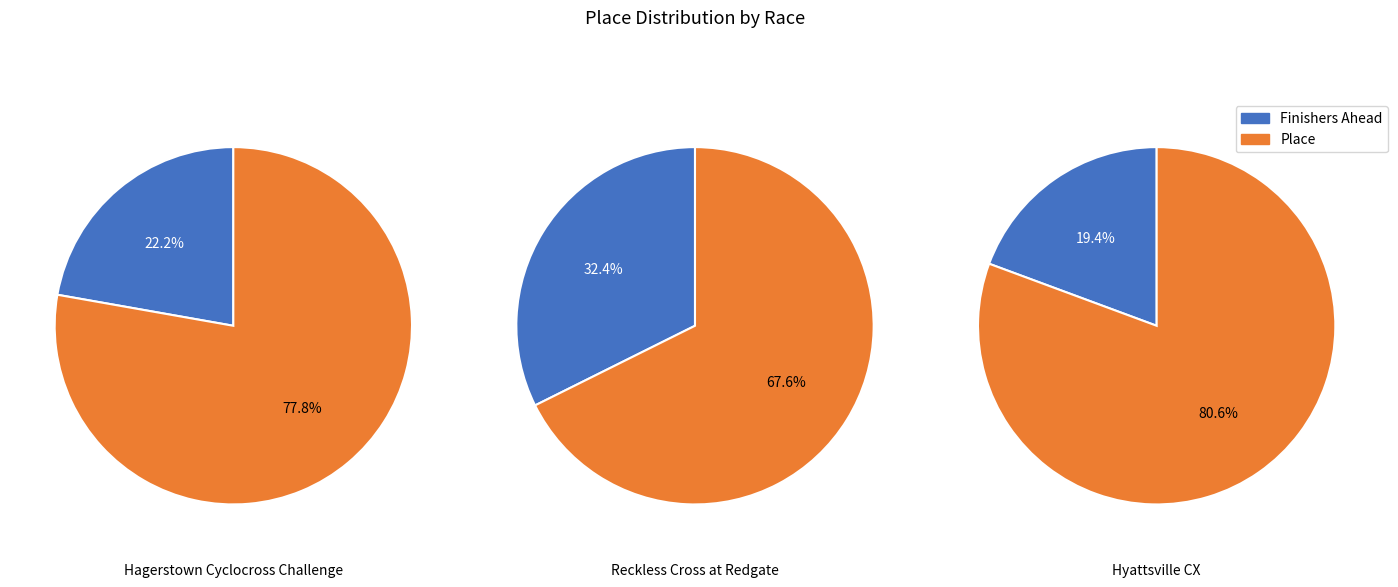

To the nearest percent, what portion does Hyattsville CX represent?

34%